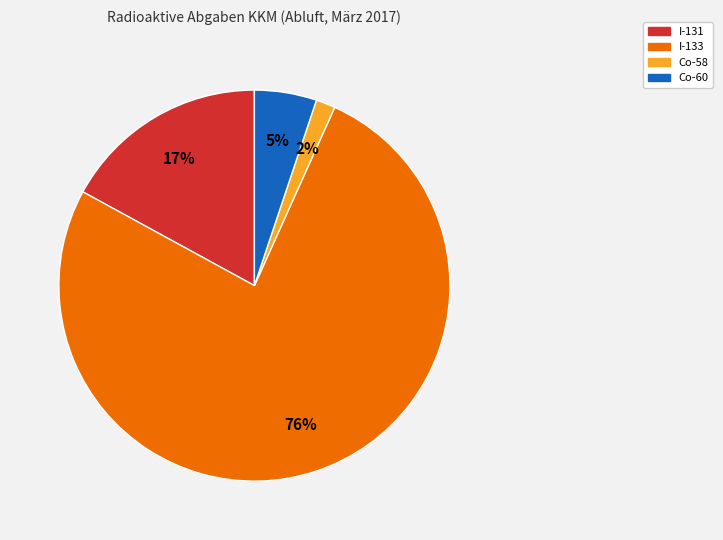

How many slices are in this pie chart?

4